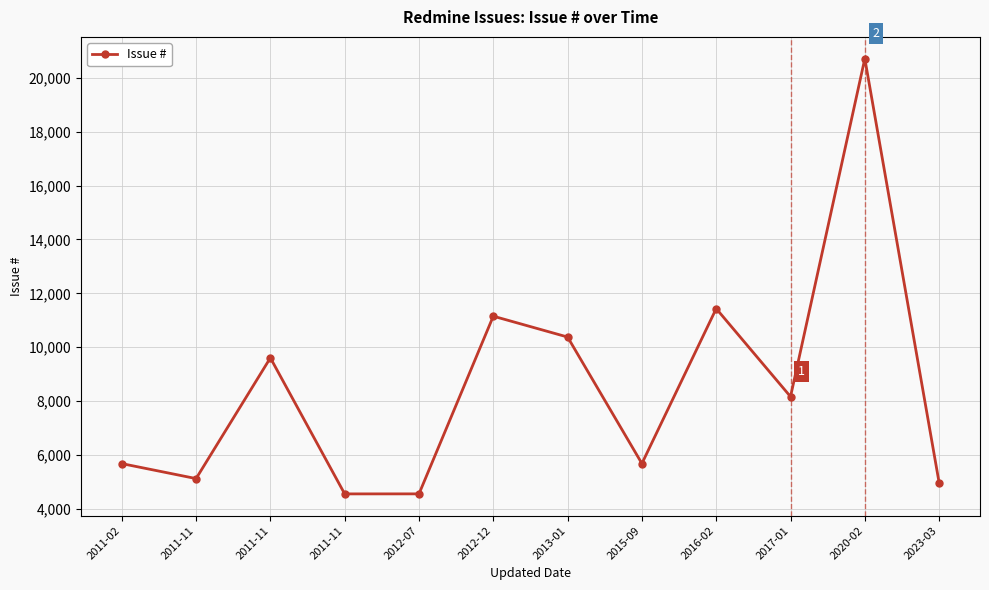

How many series are shown in this chart?

1